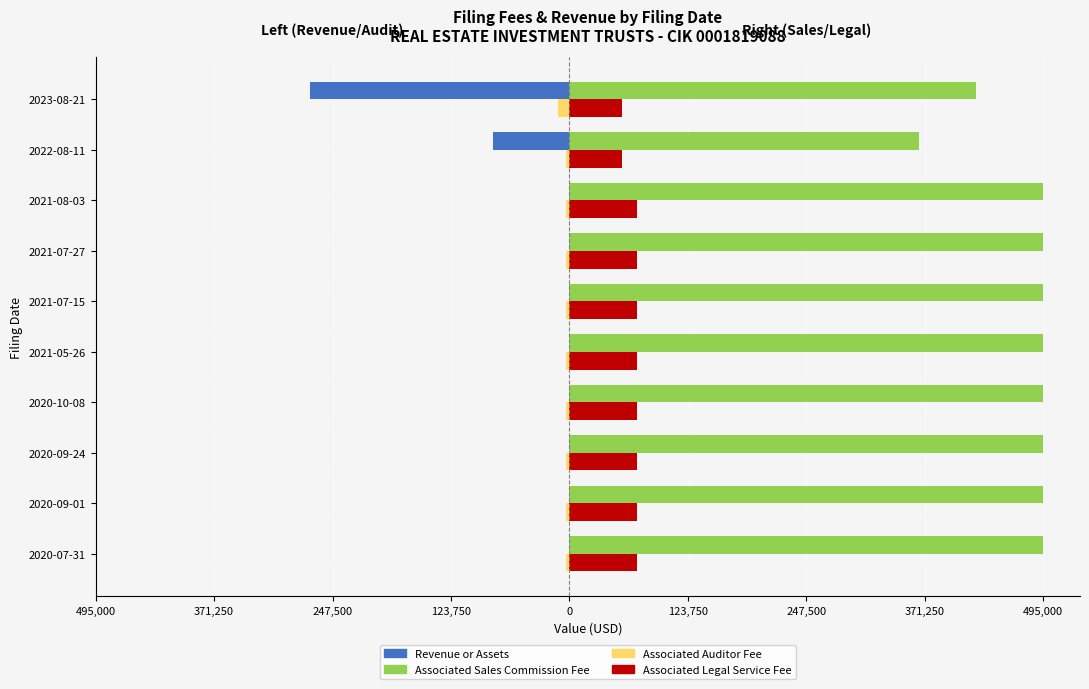

What are all the series names shown in the legend?

Revenue or Assets, Associated Sales Commission Fee, Associated Auditor Fee, Associated Legal Service Fee